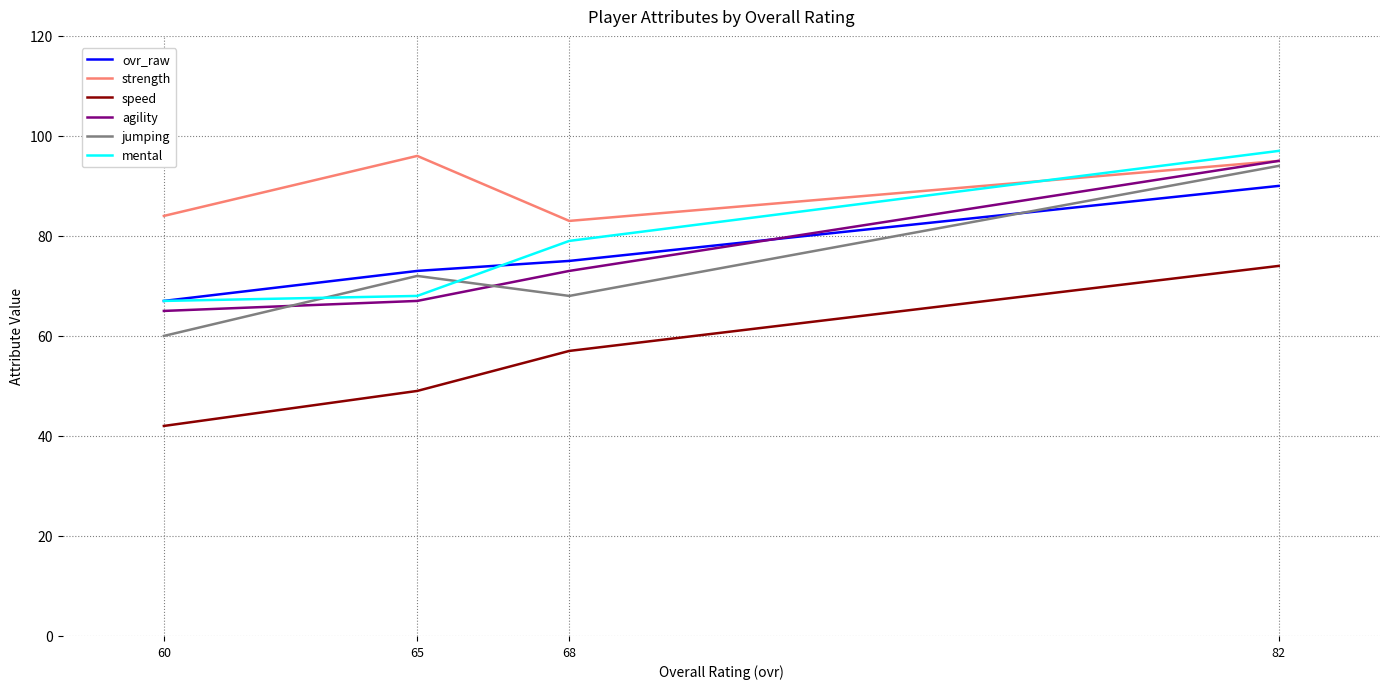

Which series has the largest total across all categories?

strength